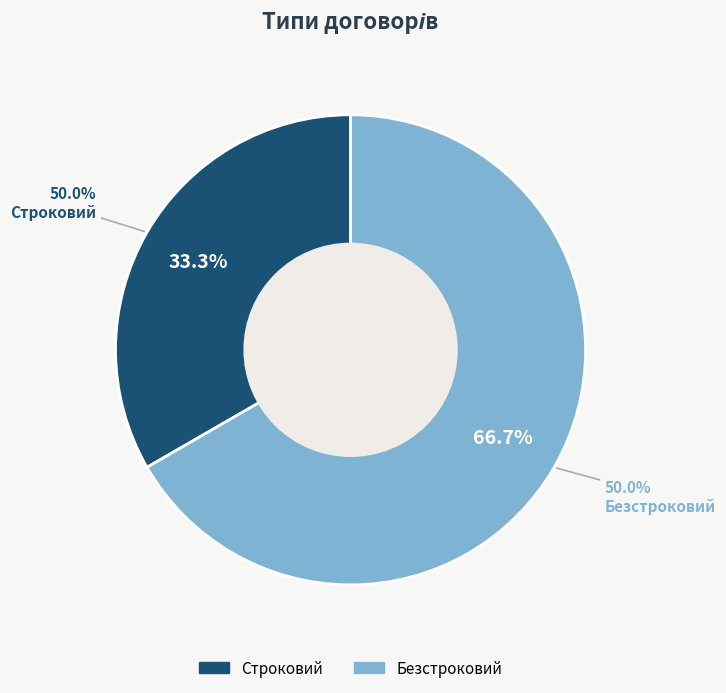

Is it true that Строковий is 46% of the pie?

False